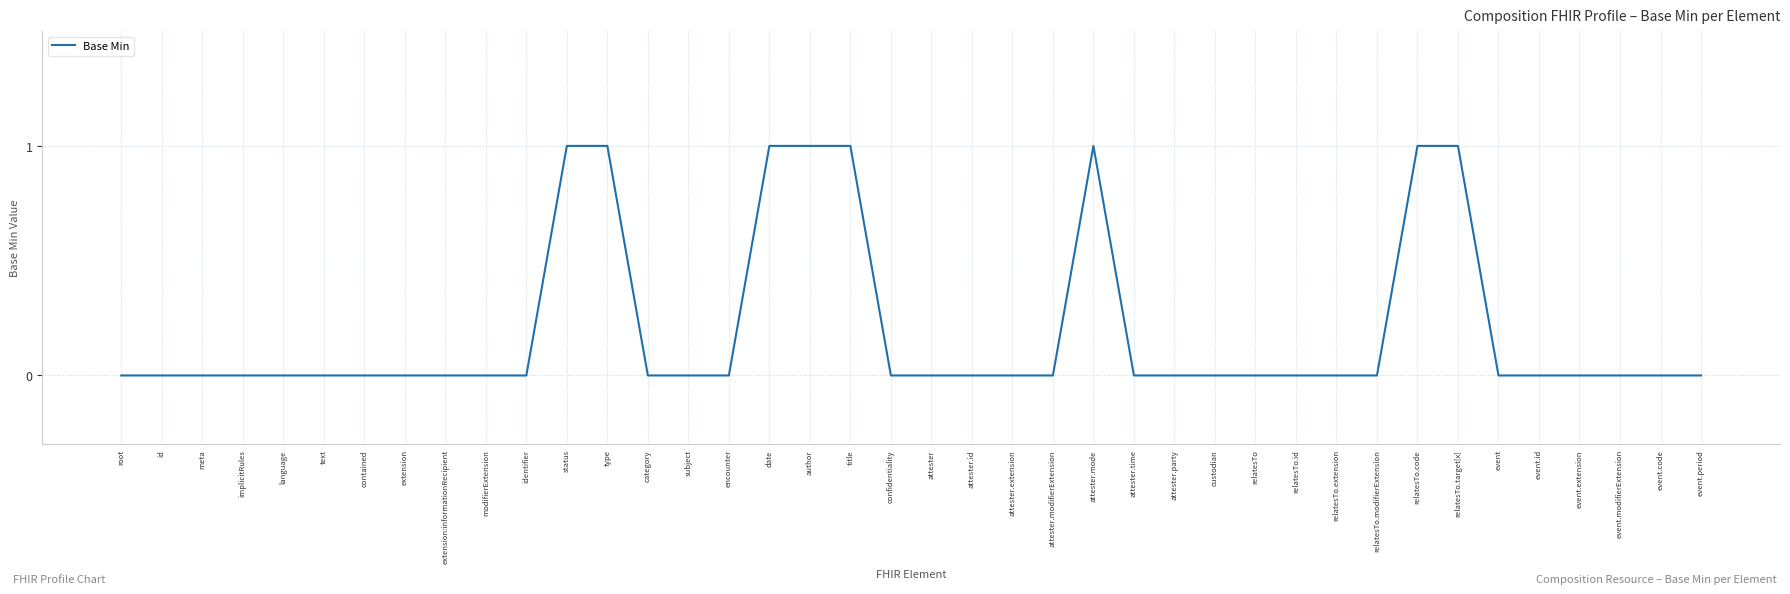

The chart shows a value of 1 at date. True or false?

True